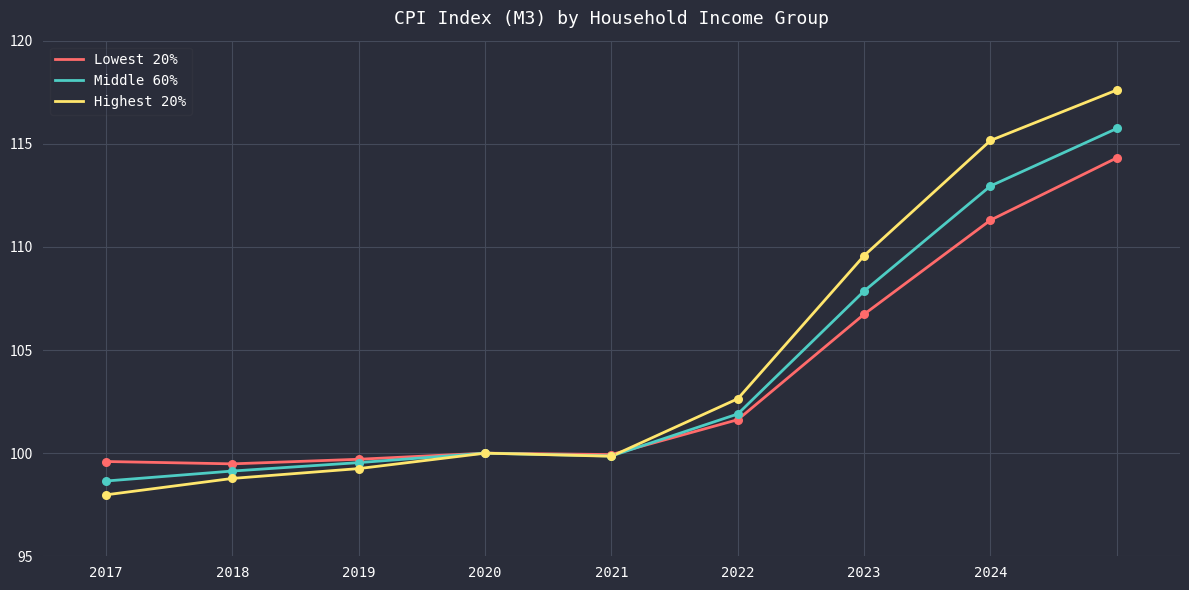

What is the minimum value shown in the chart?

98.0